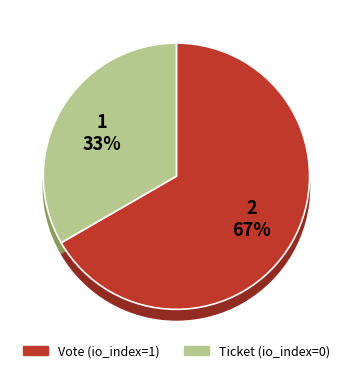

True or false: Vote accounts for 99% of the total.

False